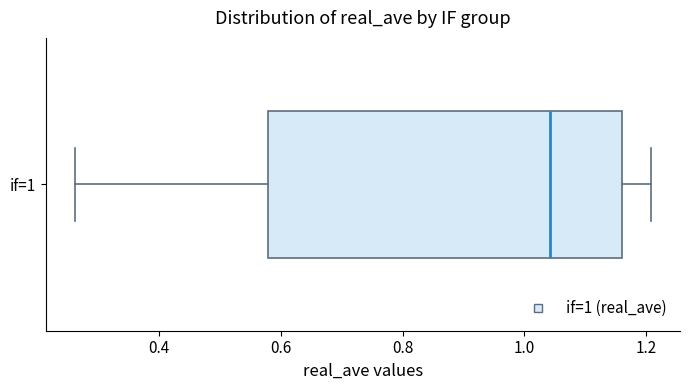

Transcribe this box plot: give where the median line is, the range the box spans, and where the two whiskers end, as read against the x-axis. The values are not printed on the chart, so give them approximately, as read against the axis.

median 1.04, box 0.58 to 1.16, whiskers 0.26 to 1.20